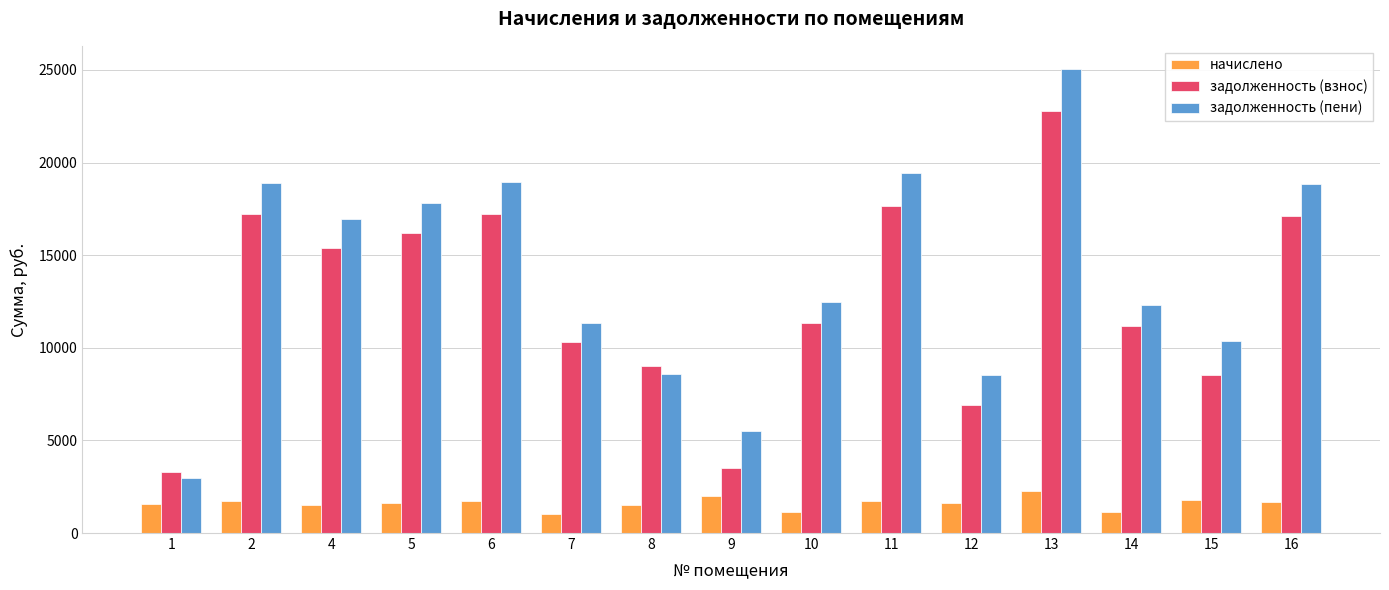

What is the difference between the second highest and second lowest values in the задолженность (пени) series?

13900.6